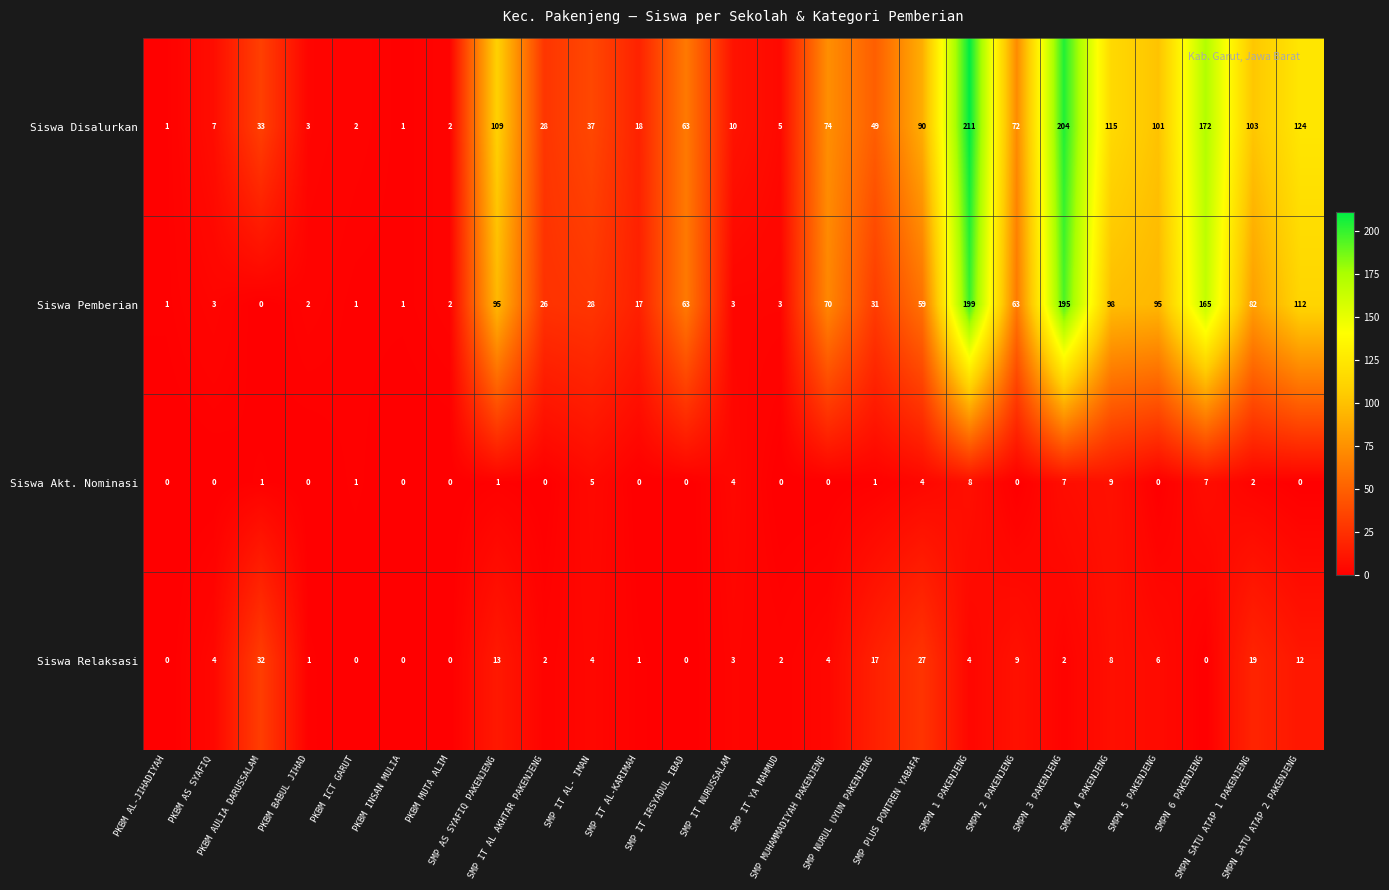

What is the maximum value for Siswa Akt. Nominasi?

9